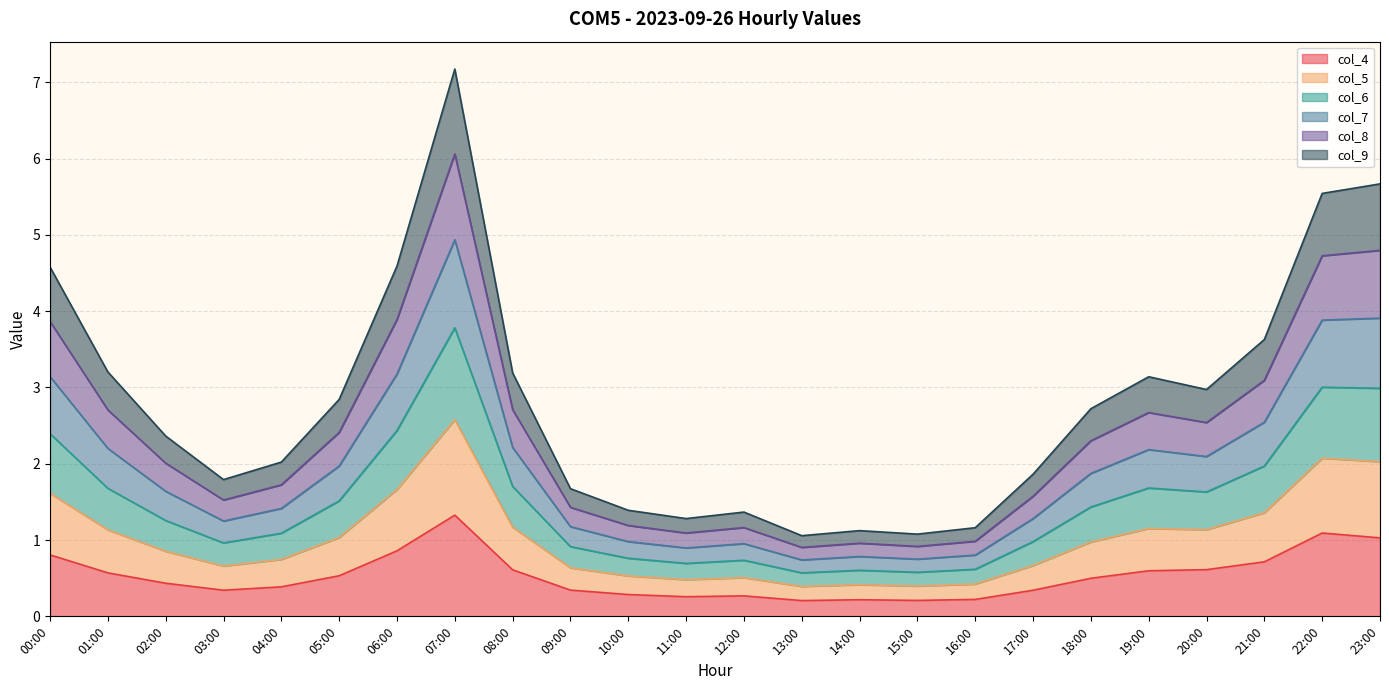

What are all the series names shown in the legend?

col_4, col_5, col_6, col_7, col_8, col_9